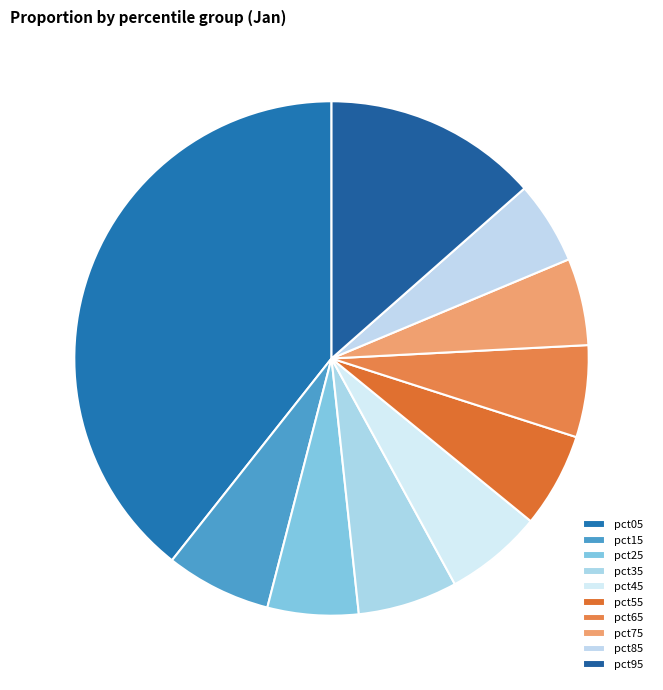

What percentage do pct75 and pct95 together represent?

19.0%